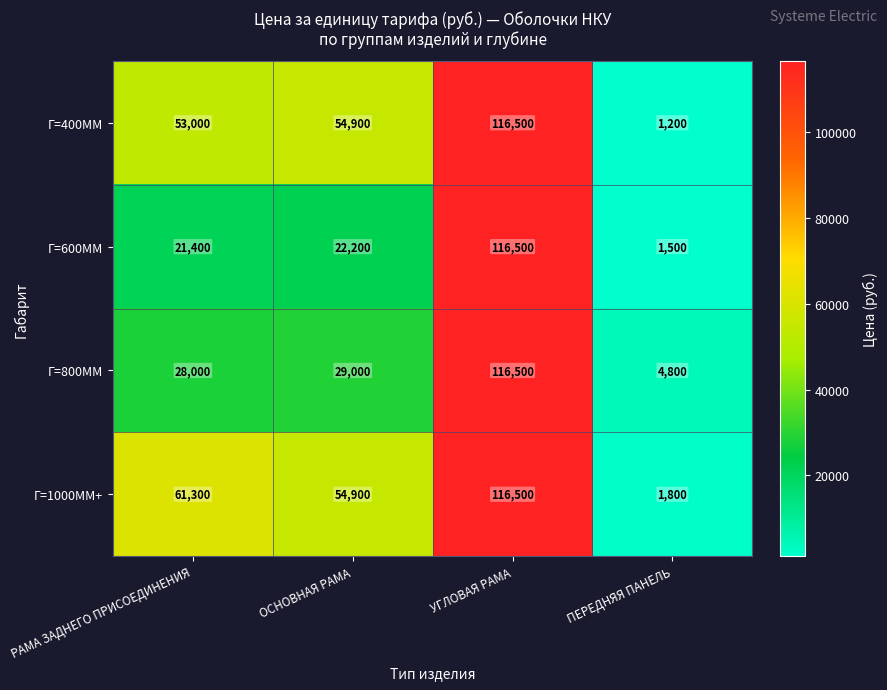

Read the Г=1000ММ+ value at УГЛОВАЯ РАМА.

116500